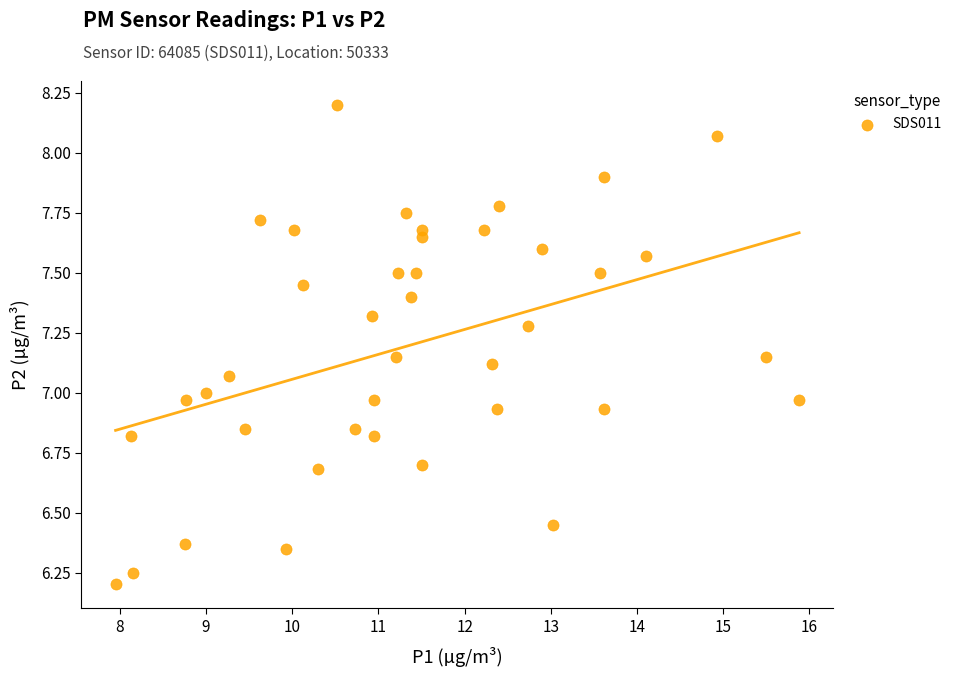

What is the range of Y values (max minus min)?

2.0